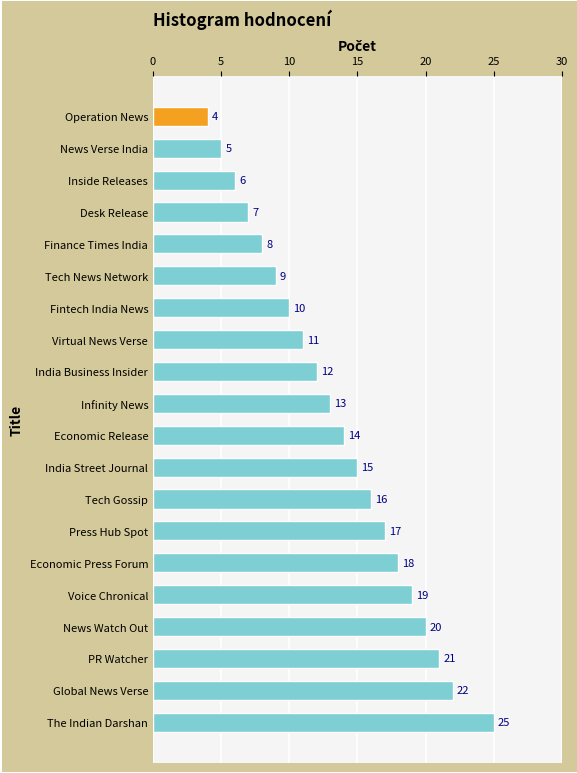

List the labels in order of value, largest first.

The Indian Darshan, Global News Verse, PR Watcher, News Watch Out, Voice Chronical, Economic Press Forum, Press Hub Spot, Tech Gossip, India Street Journal, Economic Release, Infinity News, India Business Insider, Virtual News Verse, Fintech India News, Tech News Network, Finance Times India, Desk Release, Inside Releases, News Verse India, Operation News